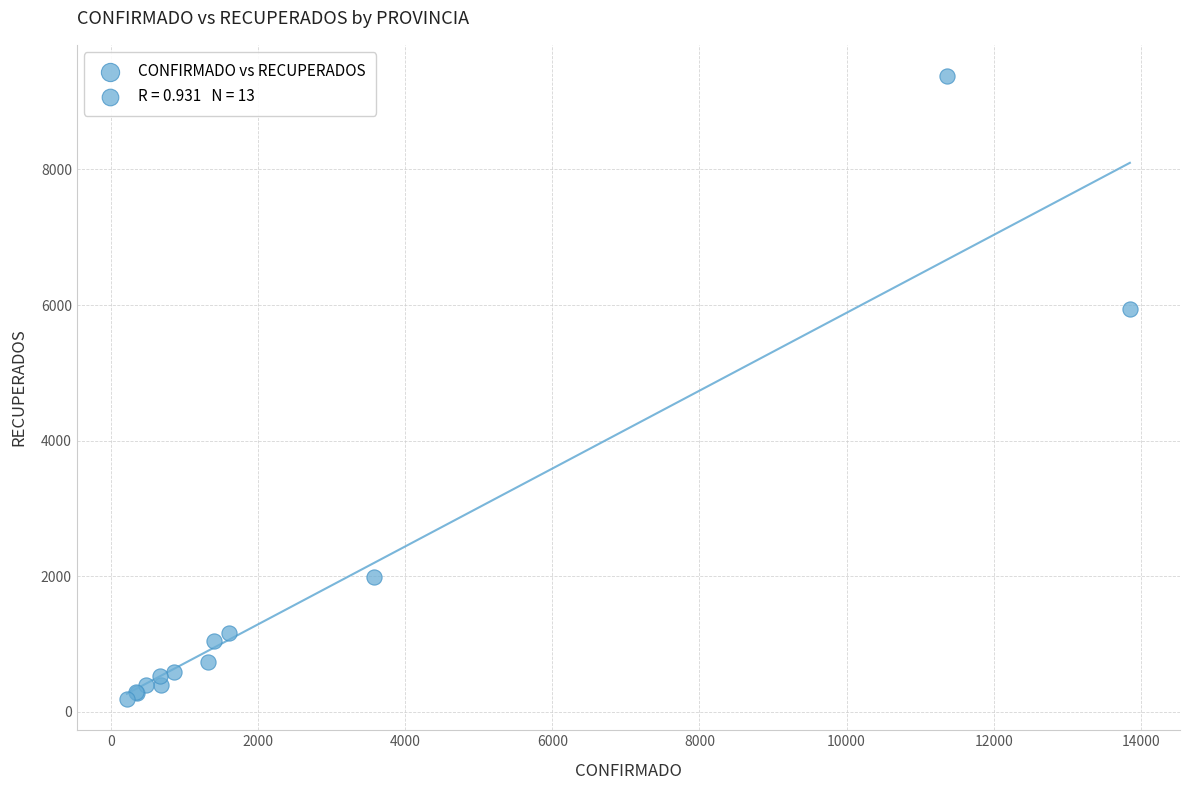

What Y value in the scatter plot is closest to 4783?

5935